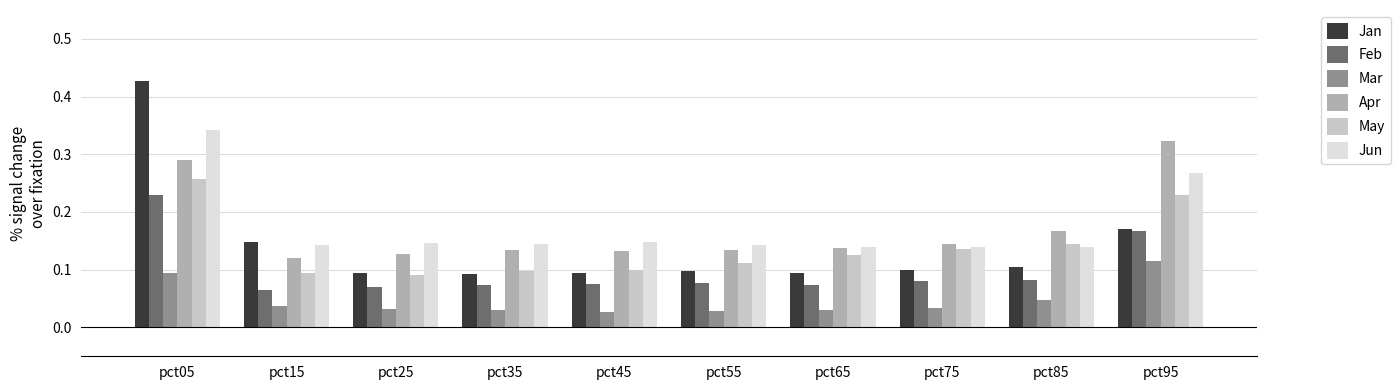

What is the sum of all Jun values?

1.8